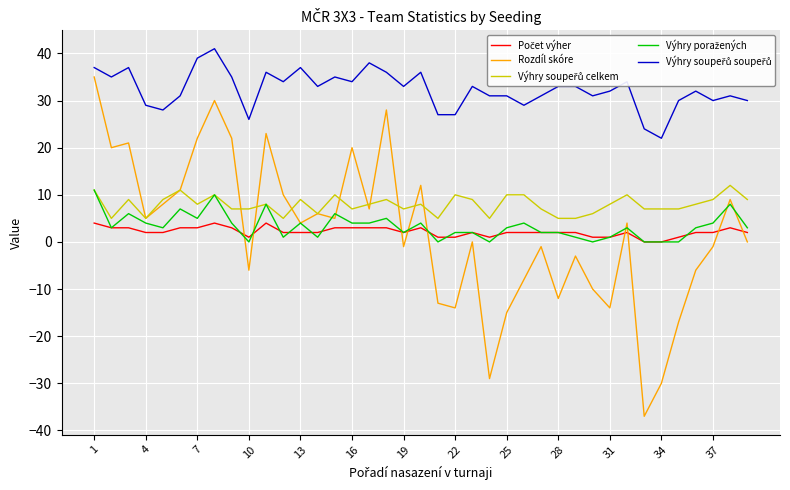

What is the smallest value displayed?

-37